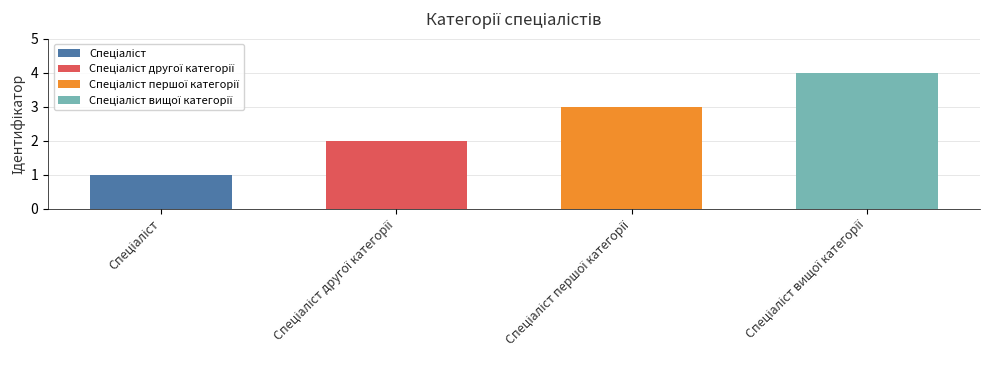

Is it true that the value at Спеціаліст вищої категорії is 4?

True